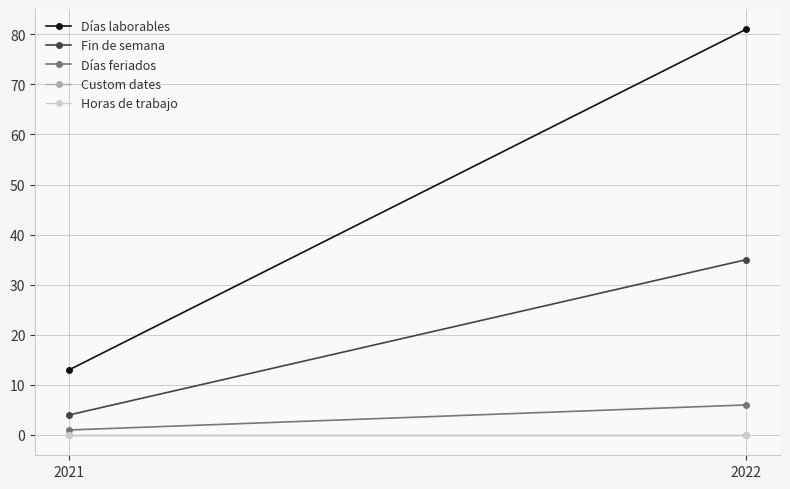

Reading left to right, transcribe all the data shown in this chart.

Días laborables: 13	81
Fin de semana: 4	35
Días feriados: 1	6
Custom dates: 0	0
Horas de trabajo: 0	0